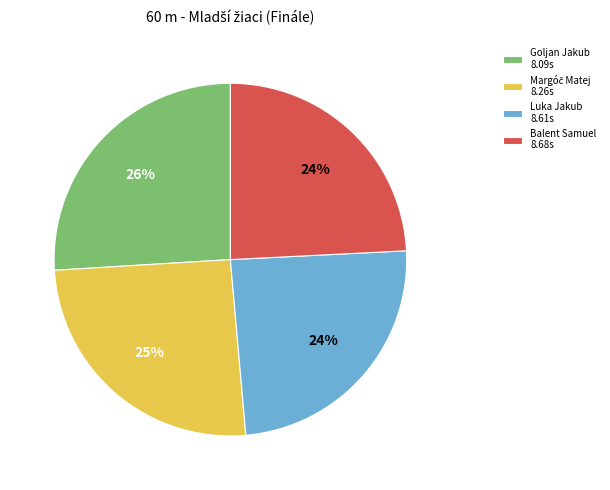

To the nearest percent, what is the difference between the largest and smallest slice percentages?

2%